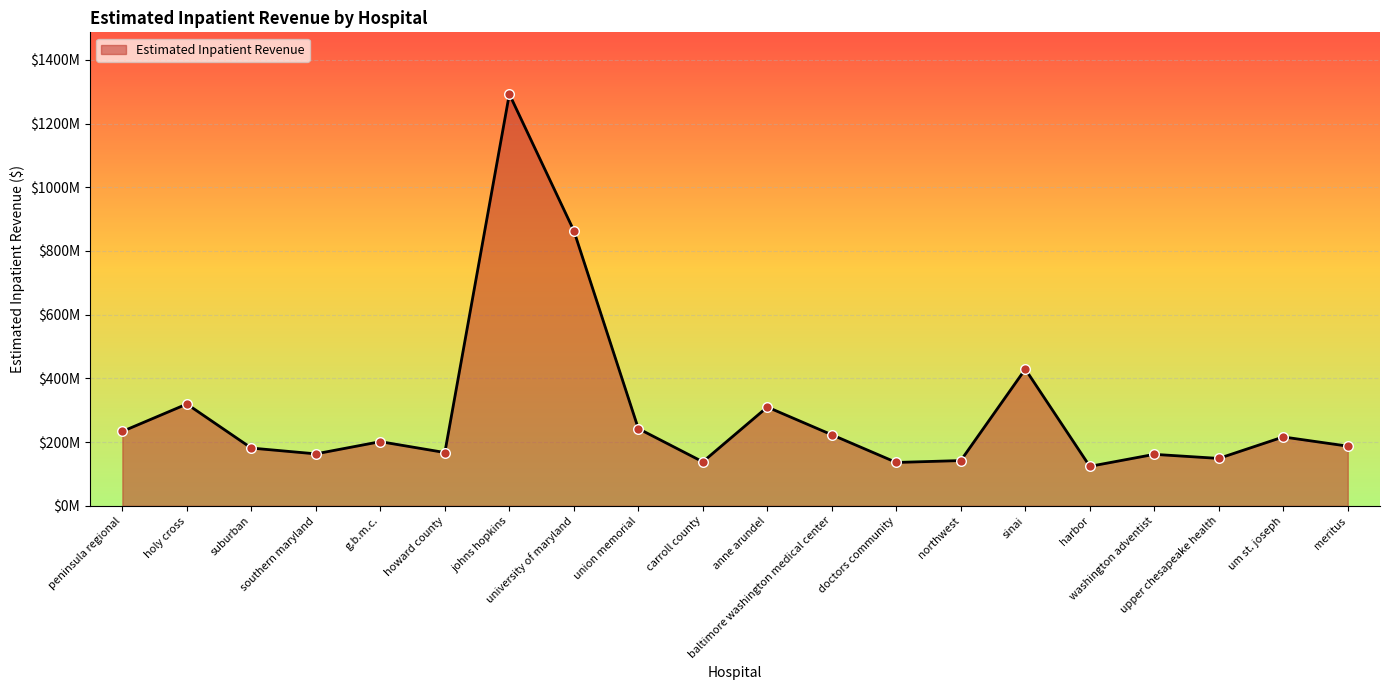

Approximately how many times larger is the value at harbor compared to johns hopkins?

0.1